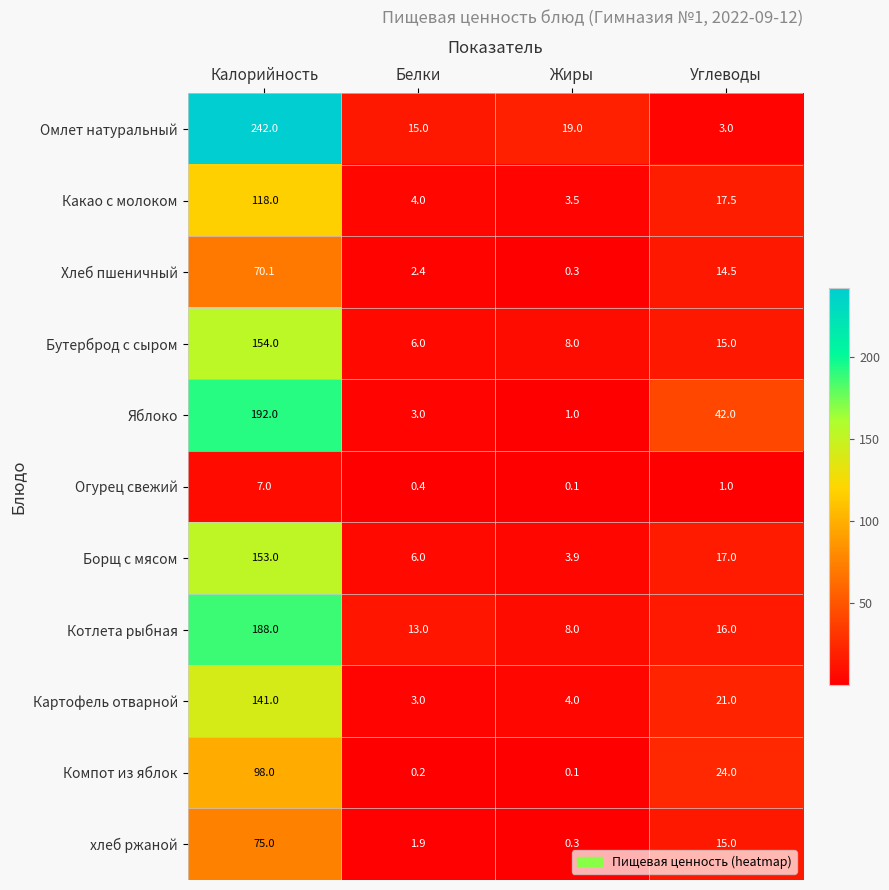

Where is хлеб ржаной nearest to the value 37?

Углеводы